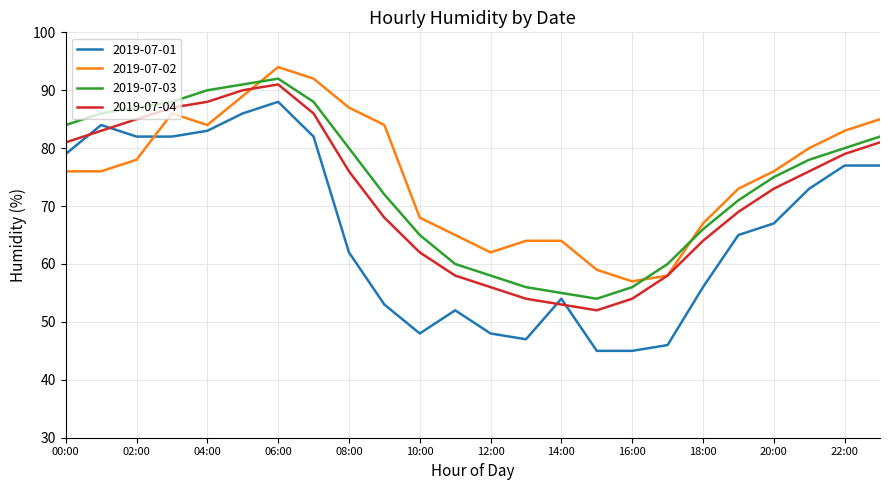

What is the smallest value displayed?

45